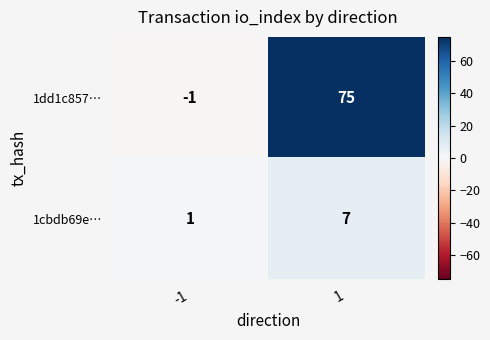

What is the highest value of the 1dd1c857… series?

75